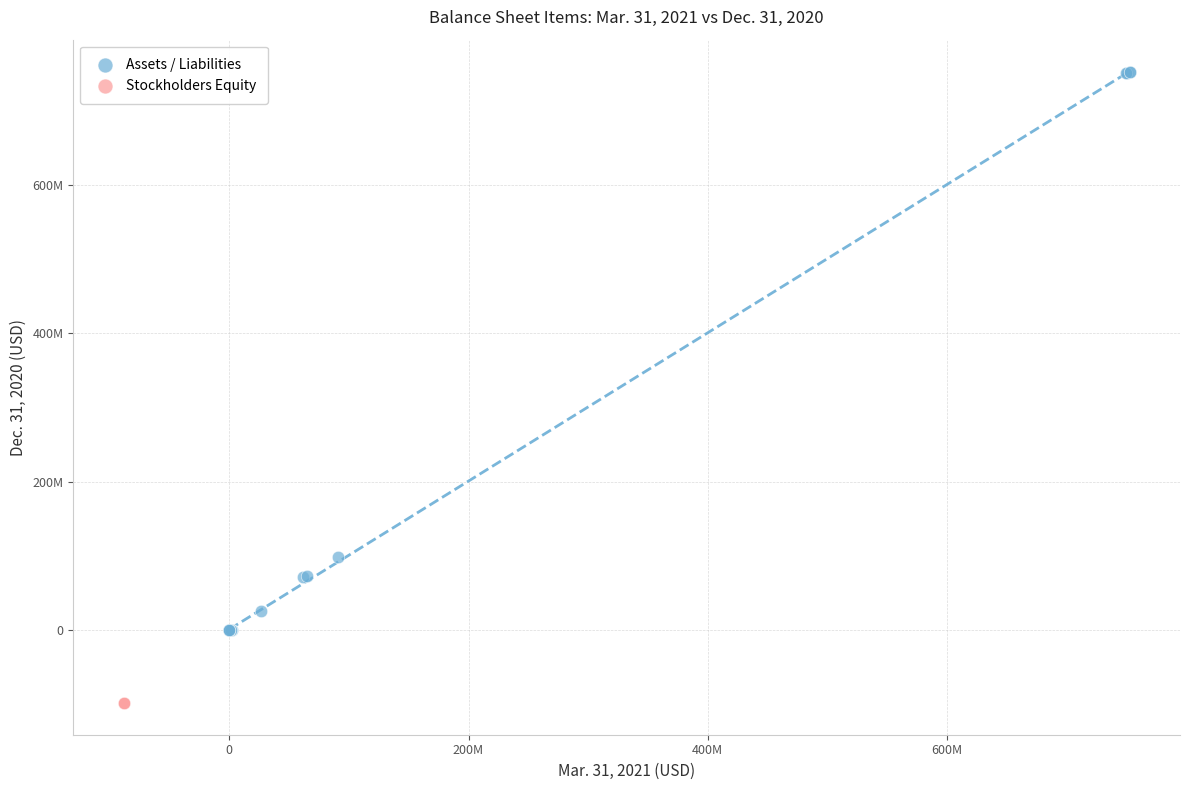

What are all the series names shown in the legend?

Assets / Liabilities, Stockholders Equity